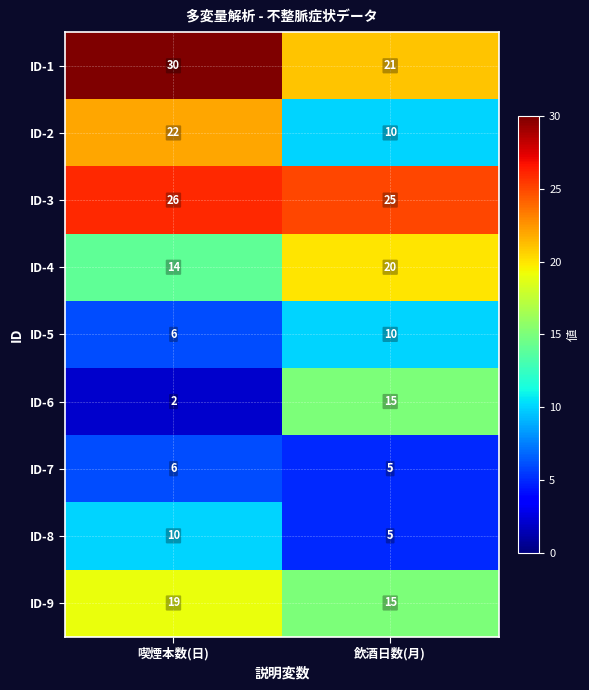

What is the total value across all series at 喫煙本数(日)?

135